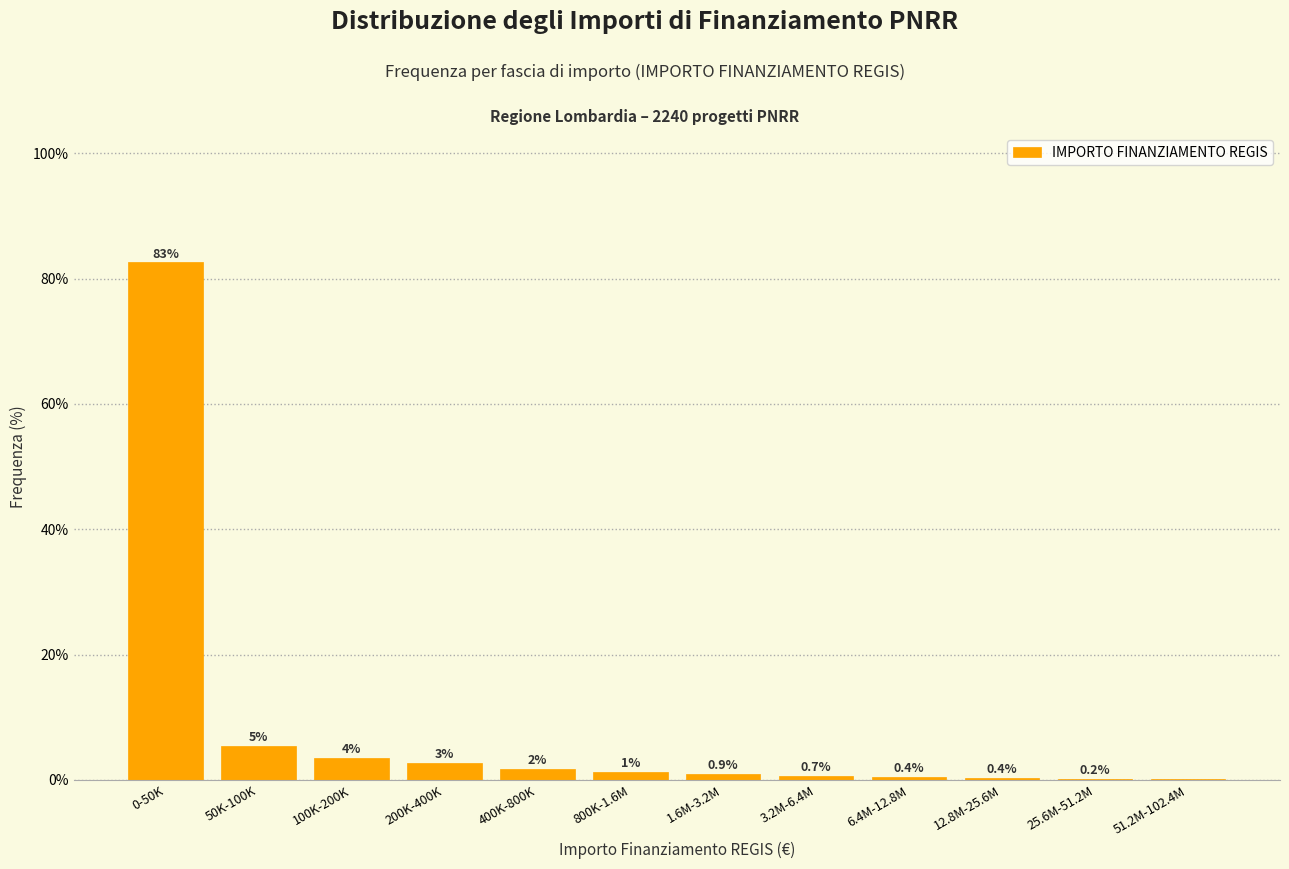

Is it true that the value at 25.6M-51.2M is 0.2?

True